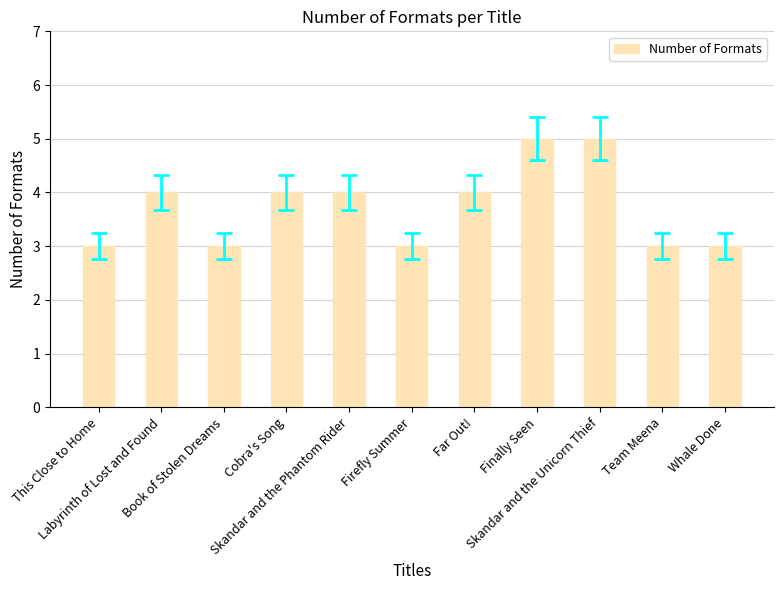

How many series are shown in this chart?

1